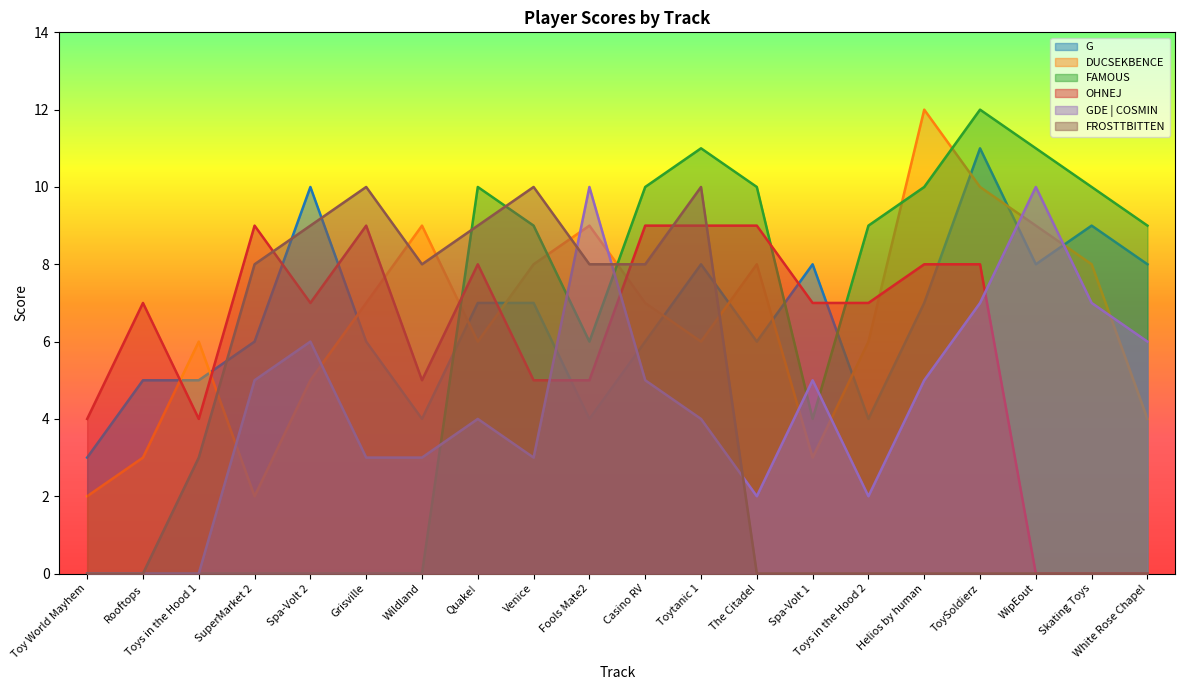

How many values in OHNEJ are above zero?

17